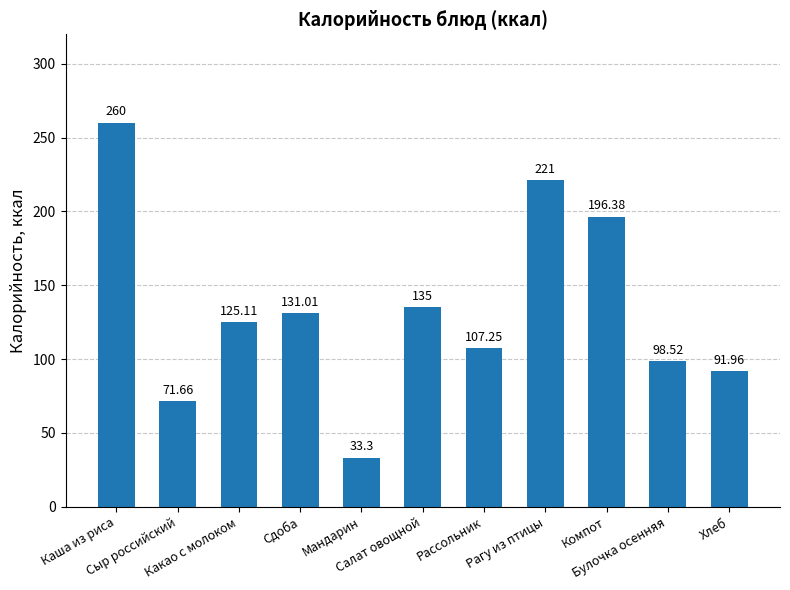

What is the ratio of the value at Хлеб to the value at Какао с молоком?

0.7